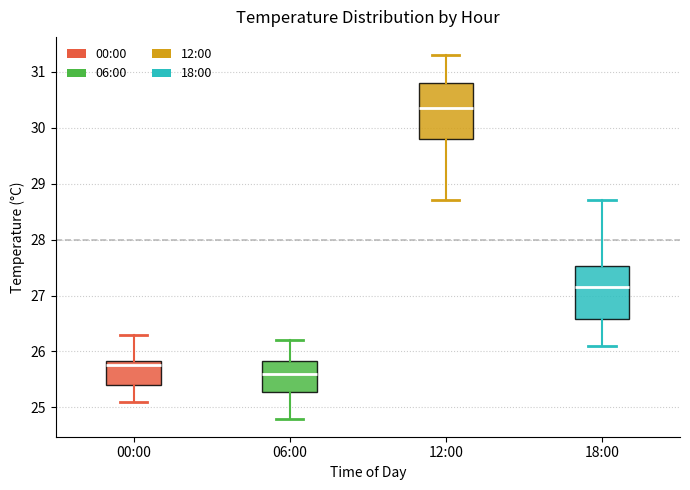

Which box has the highest median line?

12:00